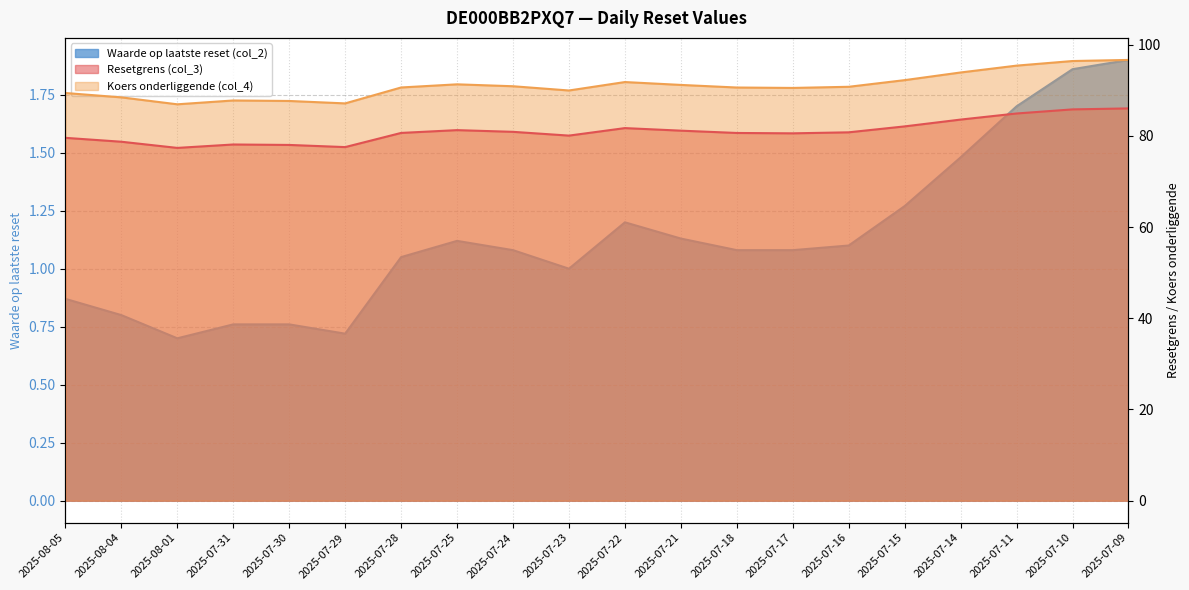

How many data points in Koers onderliggende (col_4) are less than 90?

7